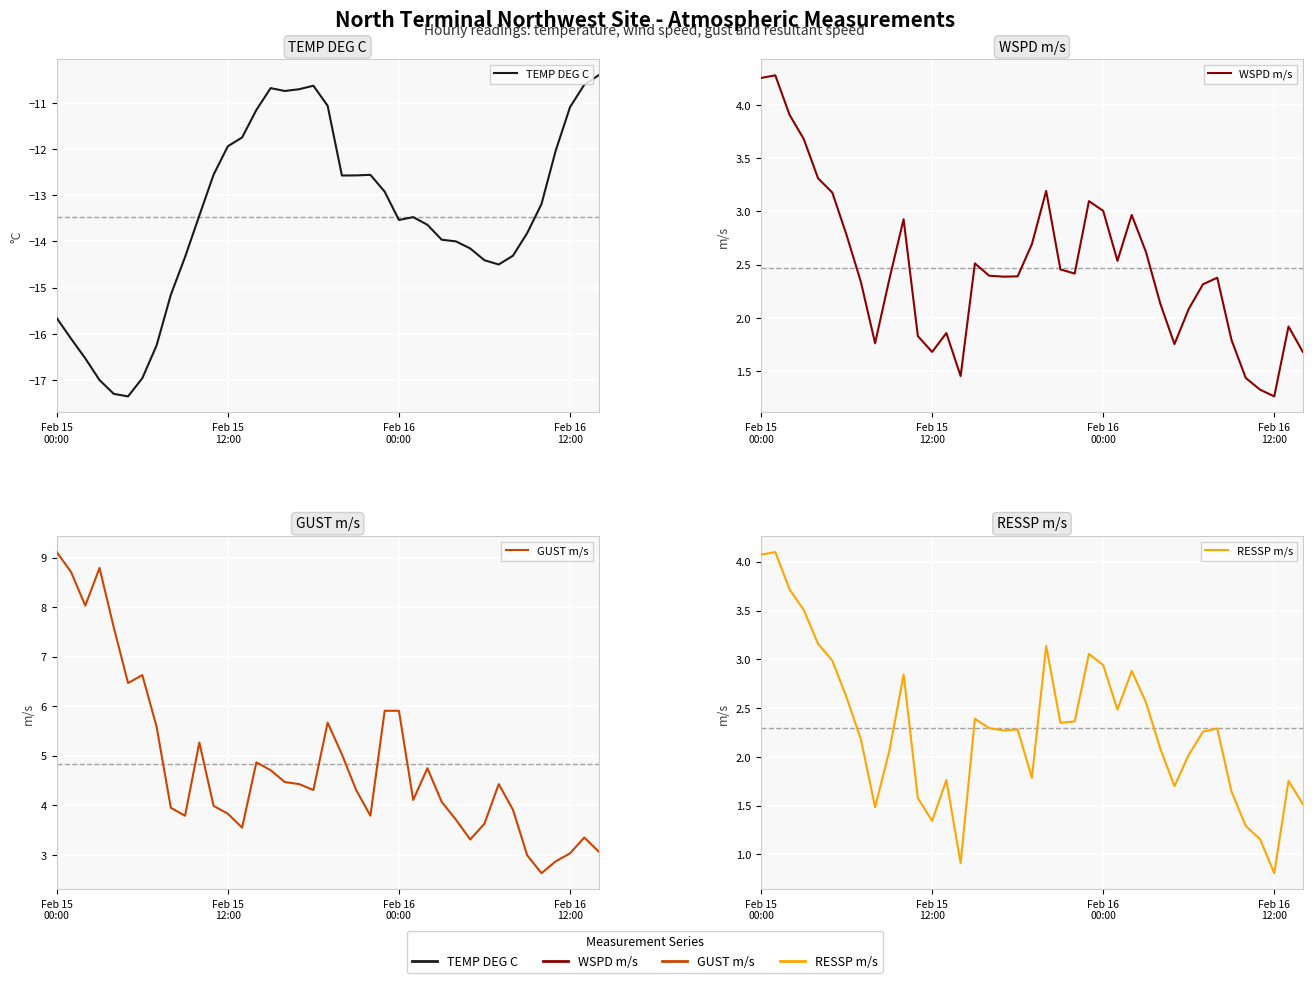

Is this an area chart (filled region under the line)?

No